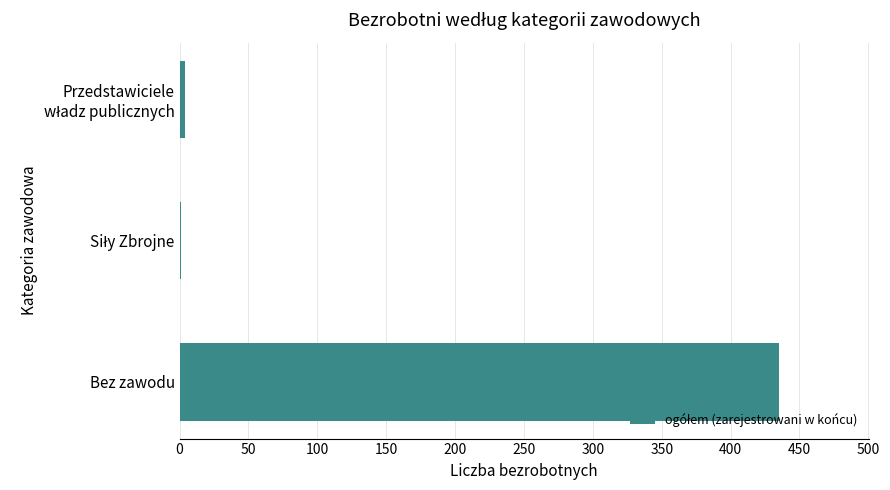

At which category does the chart reach its peak across all series?

Bez zawodu